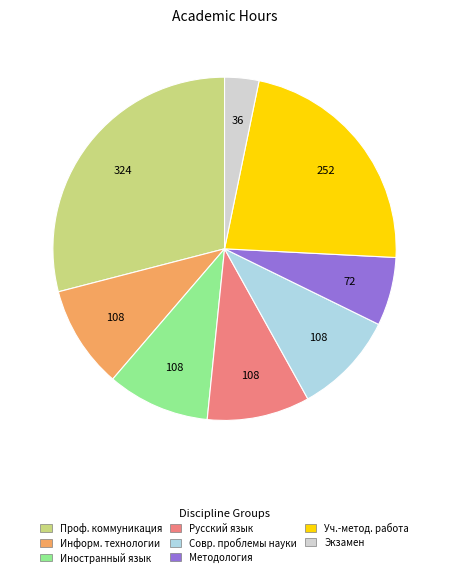

Does any single category account for the majority?

No